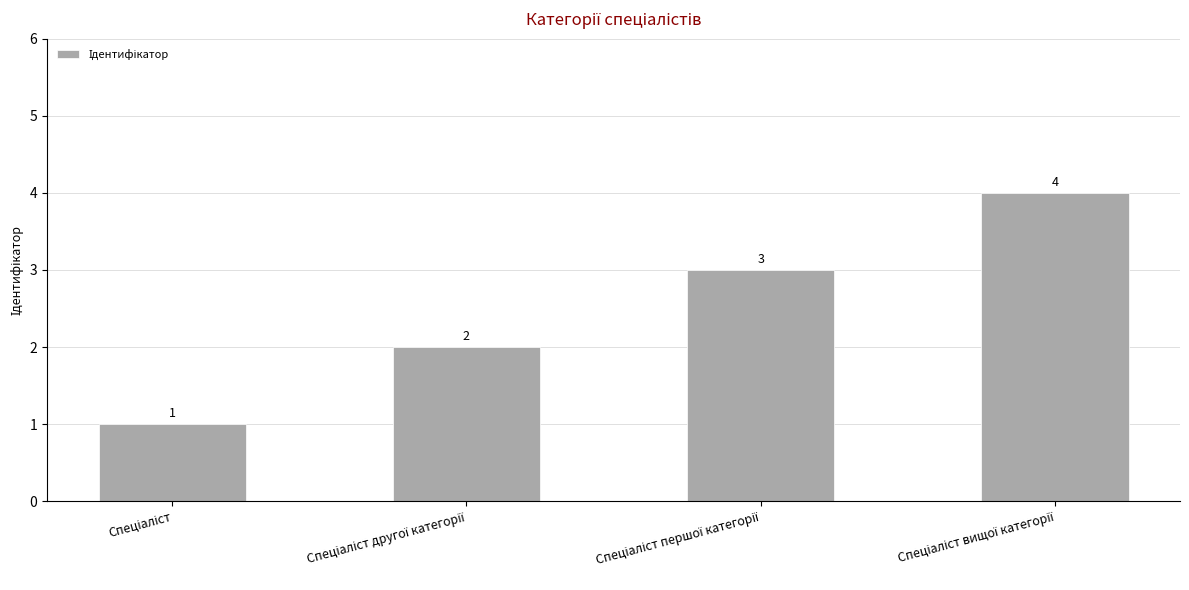

What is the greatest value displayed?

4